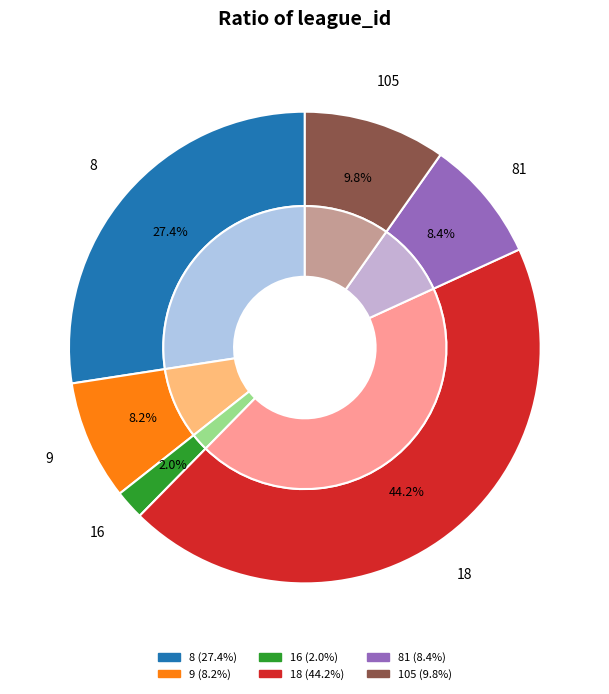

Is 8 the majority of the pie?

No